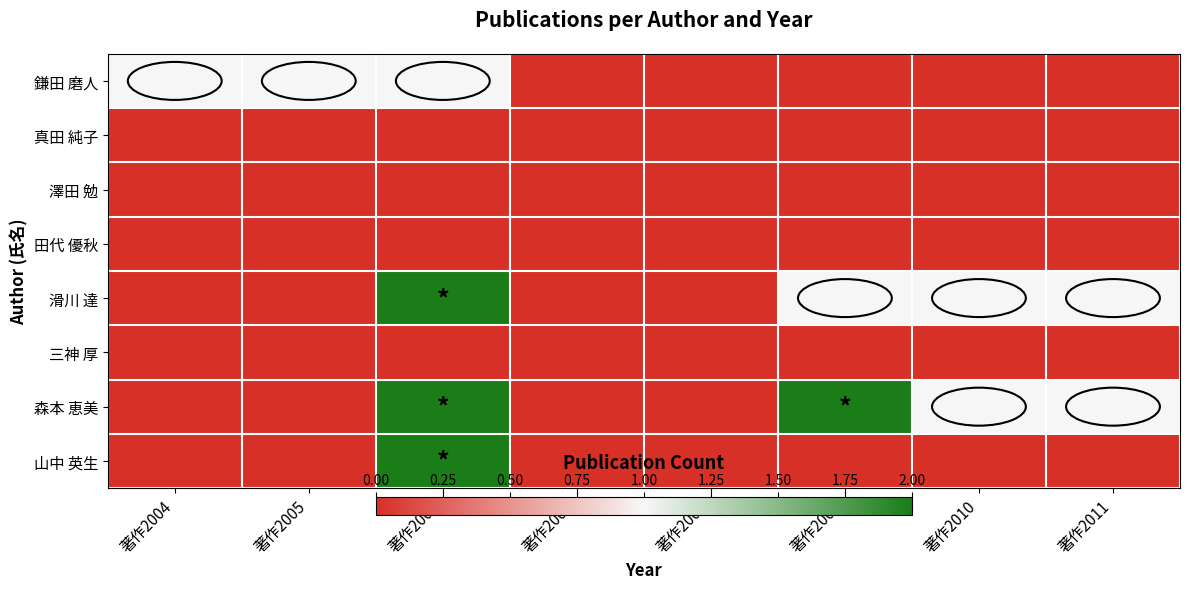

Reading right to left, transcribe all the data shown in this chart.

鎌田 磨人: 著作2011=0	著作2010=0	著作2009=0	著作2008=0	著作2007=0	著作2006=1	著作2005=1	著作2004=1
真田 純子: 著作2011=0	著作2010=0	著作2009=0	著作2008=0	著作2007=0	著作2006=0	著作2005=0	著作2004=0
澤田 勉: 著作2011=0	著作2010=0	著作2009=0	著作2008=0	著作2007=0	著作2006=0	著作2005=0	著作2004=0
田代 優秋: 著作2011=0	著作2010=0	著作2009=0	著作2008=0	著作2007=0	著作2006=0	著作2005=0	著作2004=0
滑川 達: 著作2011=1	著作2010=1	著作2009=1	著作2008=0	著作2007=0	著作2006=2	著作2005=0	著作2004=0
三神 厚: 著作2011=0	著作2010=0	著作2009=0	著作2008=0	著作2007=0	著作2006=0	著作2005=0	著作2004=0
森本 恵美: 著作2011=1	著作2010=1	著作2009=2	著作2008=0	著作2007=0	著作2006=2	著作2005=0	著作2004=0
山中 英生: 著作2011=0	著作2010=0	著作2009=0	著作2008=0	著作2007=0	著作2006=2	著作2005=0	著作2004=0